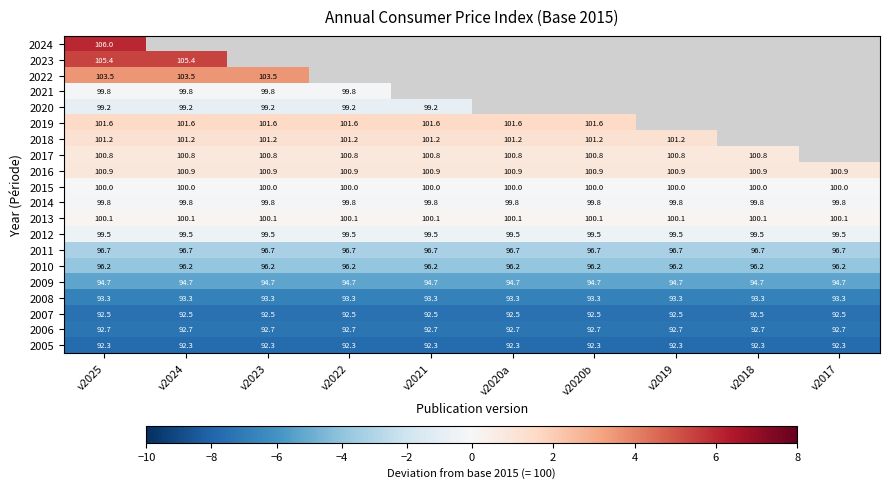

Is the value of 2007 at v2024 greater than the value of 2019 at v2020a?

No